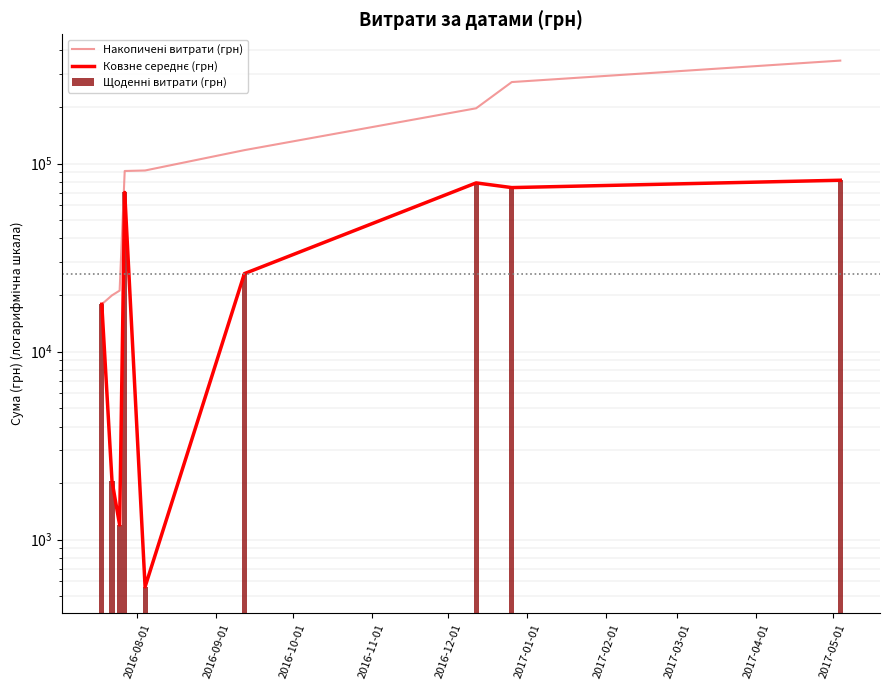

Between 2016-12-01 and 2017-01-01, which is larger?

2017-01-01